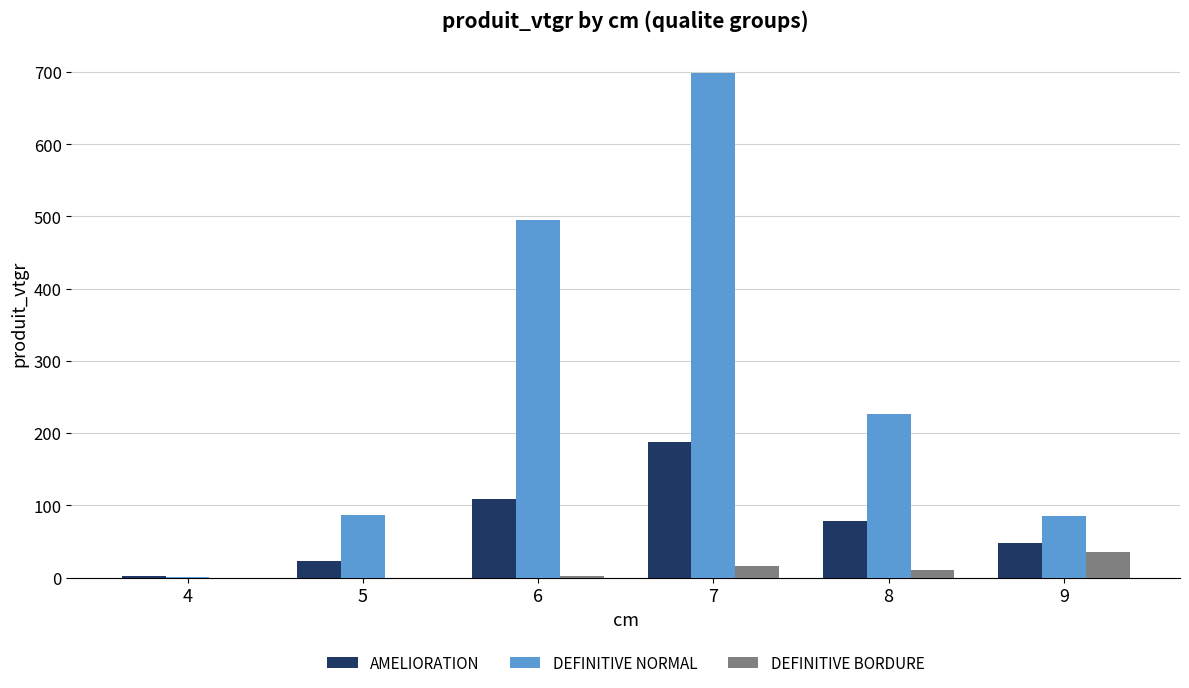

Between 4 and 9, which series saw the biggest shift?

DEFINITIVE NORMAL